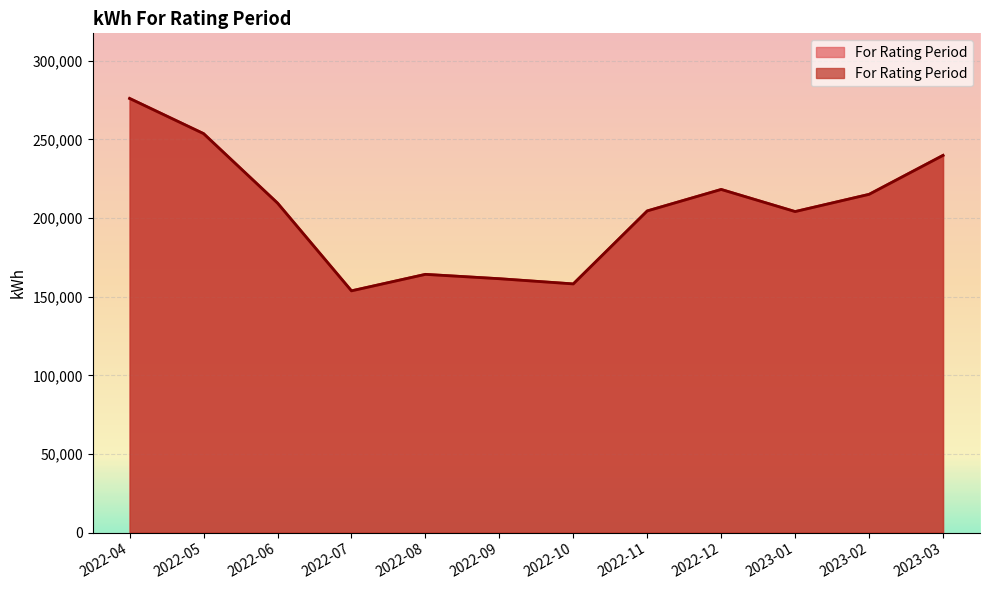

Where is the data nearest to the value 214901?

2023-02